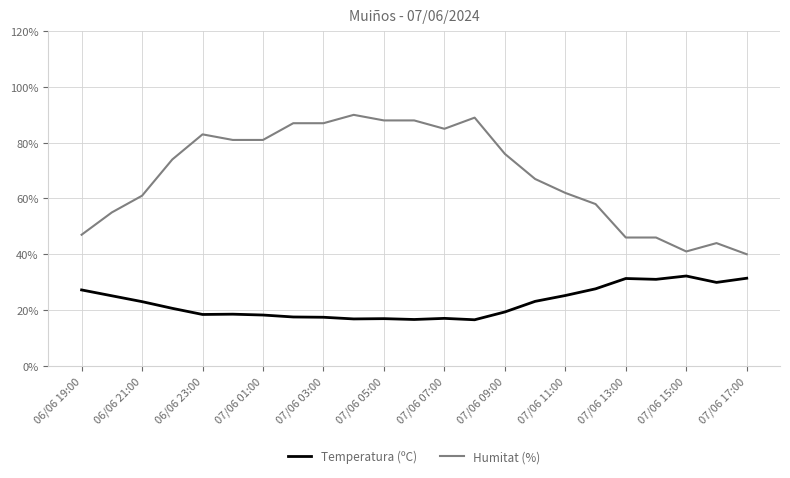

Which series has the widest spread of values?

Humitat (%)